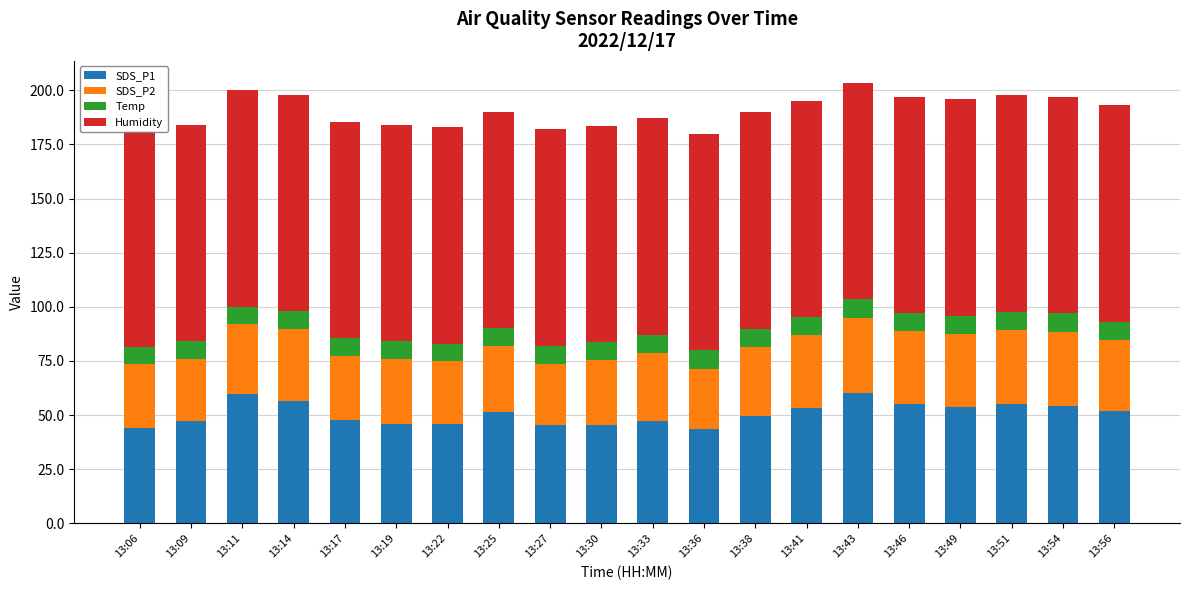

At which label does SDS_P1 first exceed 51?

13:11